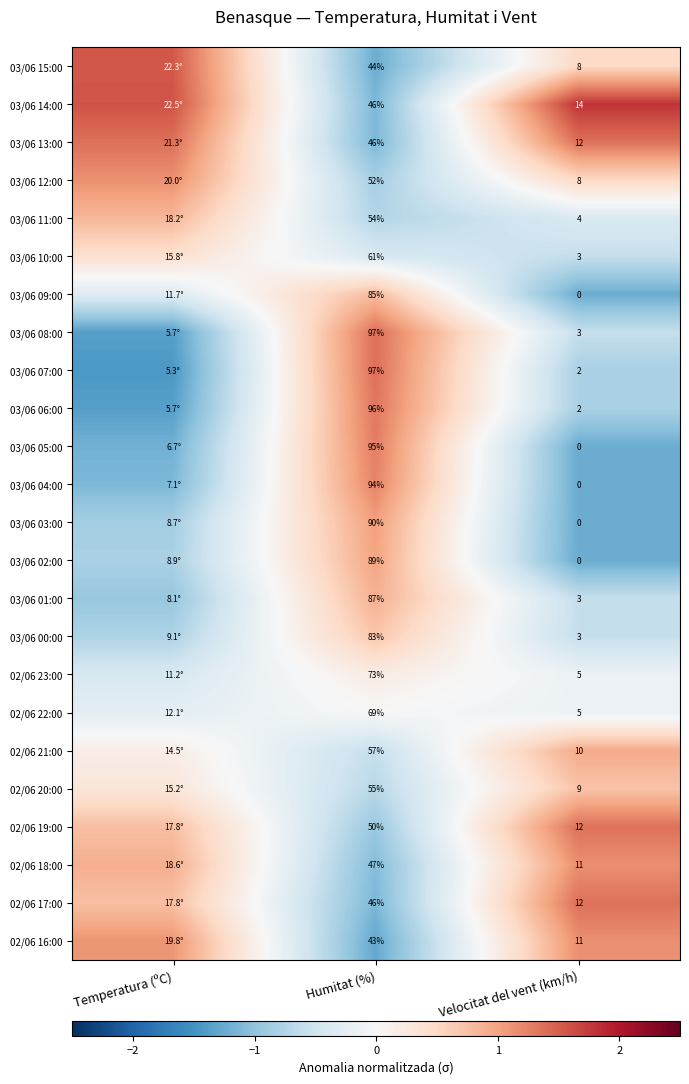

Is the value of 02/06 19:00 at Temperatura (ºC) greater than the value of 02/06 20:00 at Velocitat del vent (km/h)?

Yes